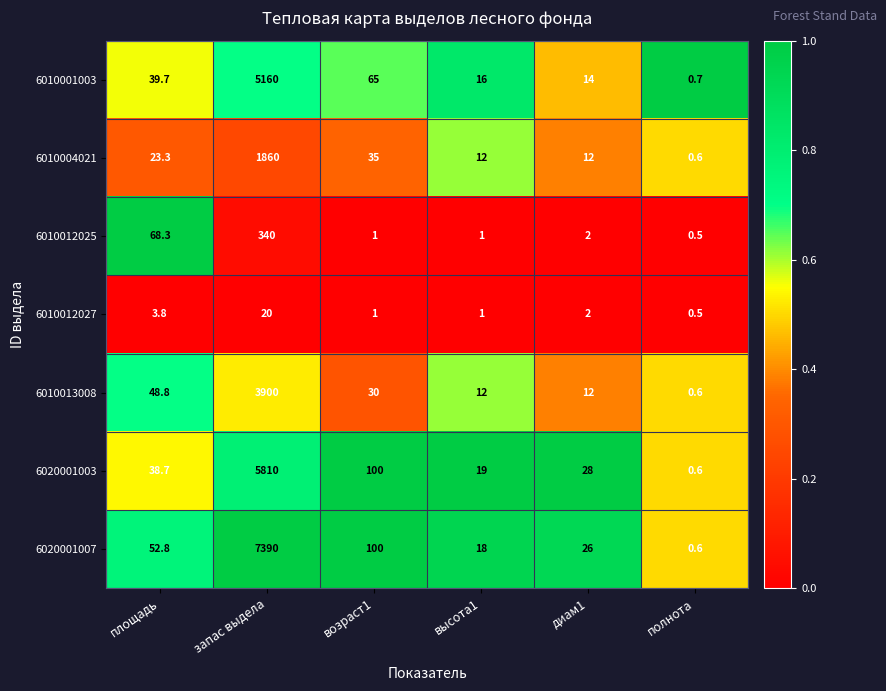

At площадь, list the series in order from smallest to largest.

6010012027, 6010004021, 6020001003, 6010001003, 6010013008, 6020001007, 6010012025